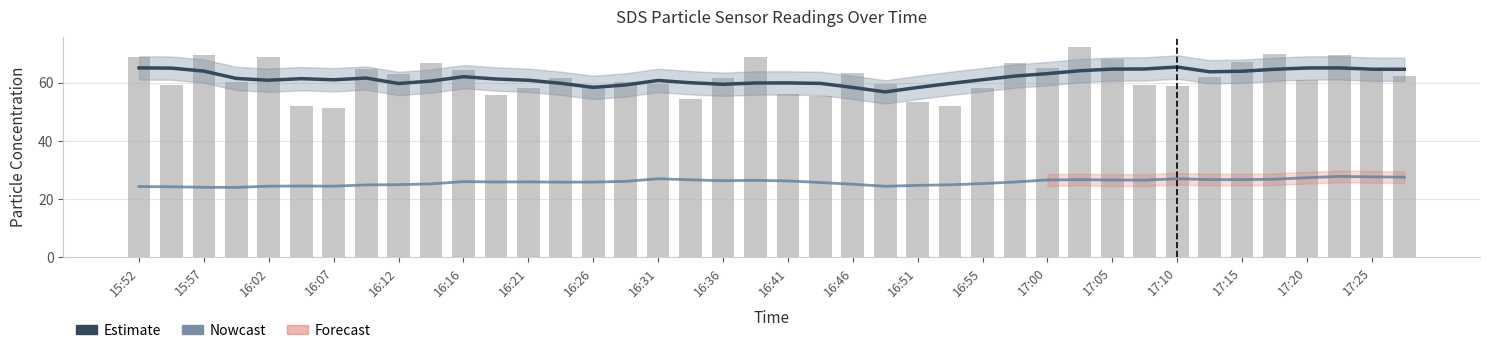

What is the difference between the maximum and minimum values in the Nowcast series?

3.8